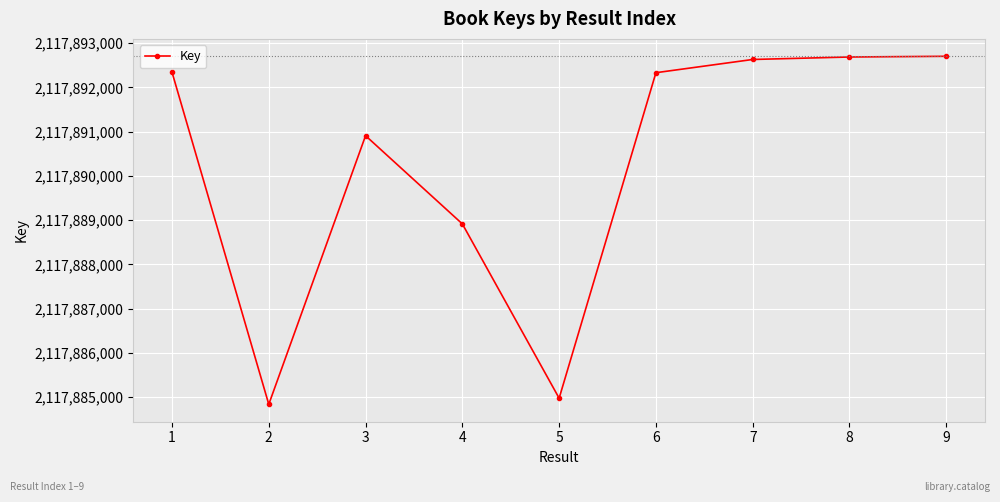

Is it true that the value at 3 is 2117890908?

True